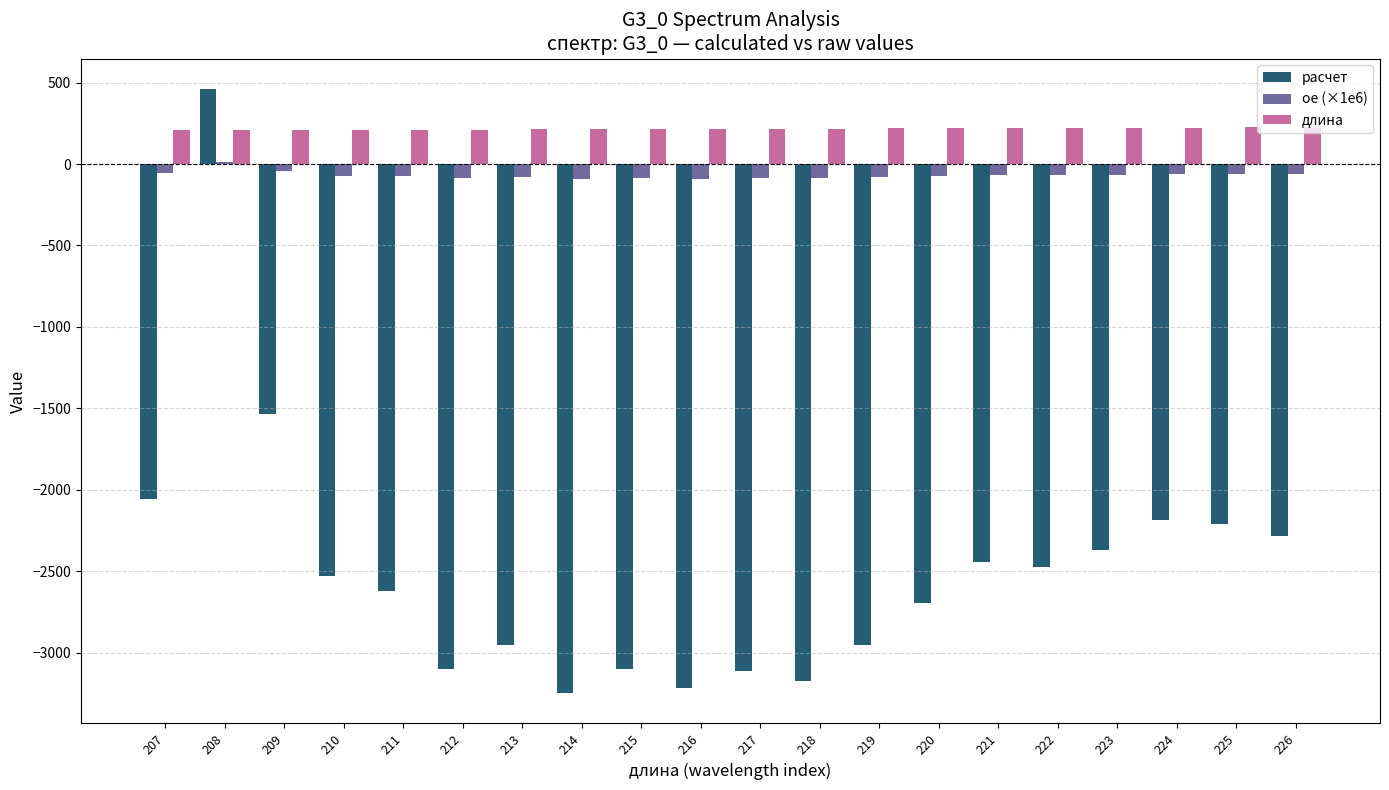

What is the spread (max minus min) of values at 219?

3172.3